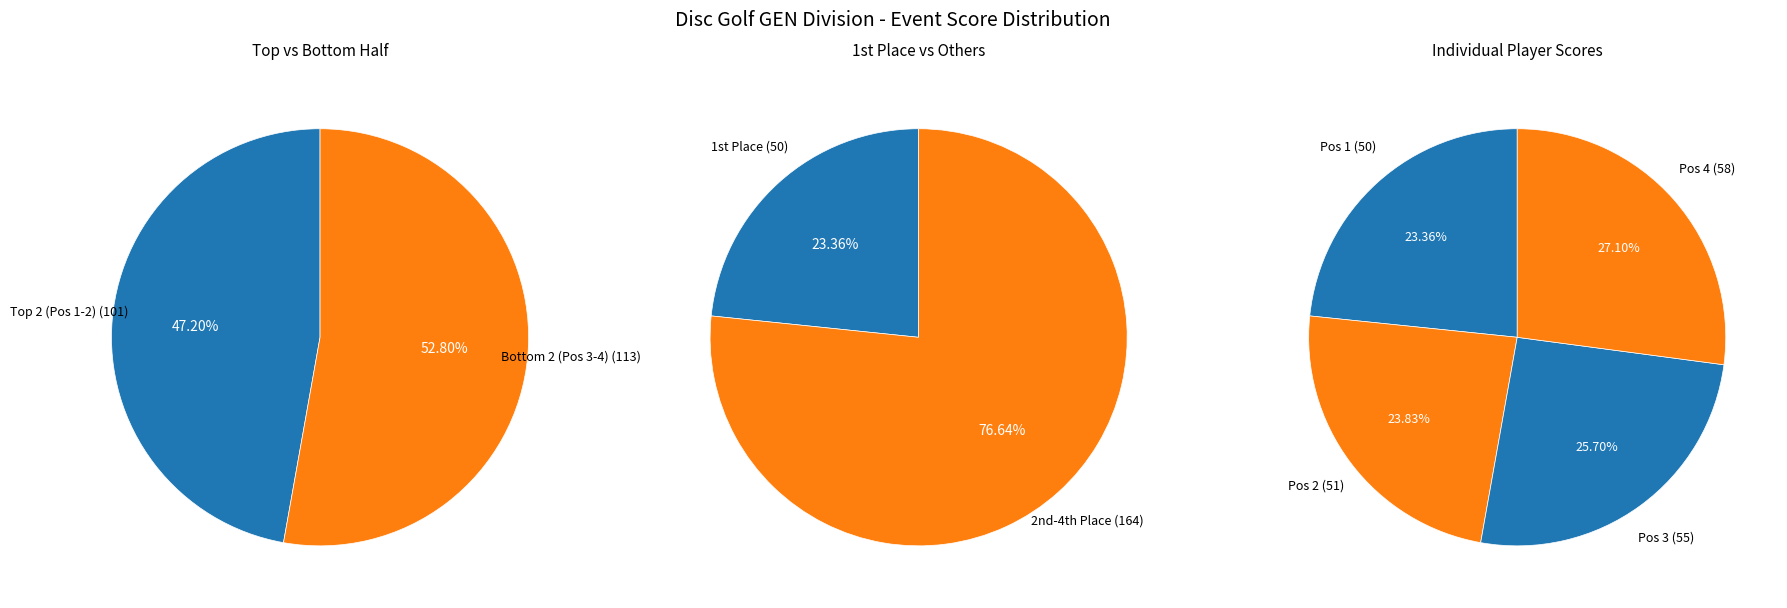

How many segments does this pie chart have?

4